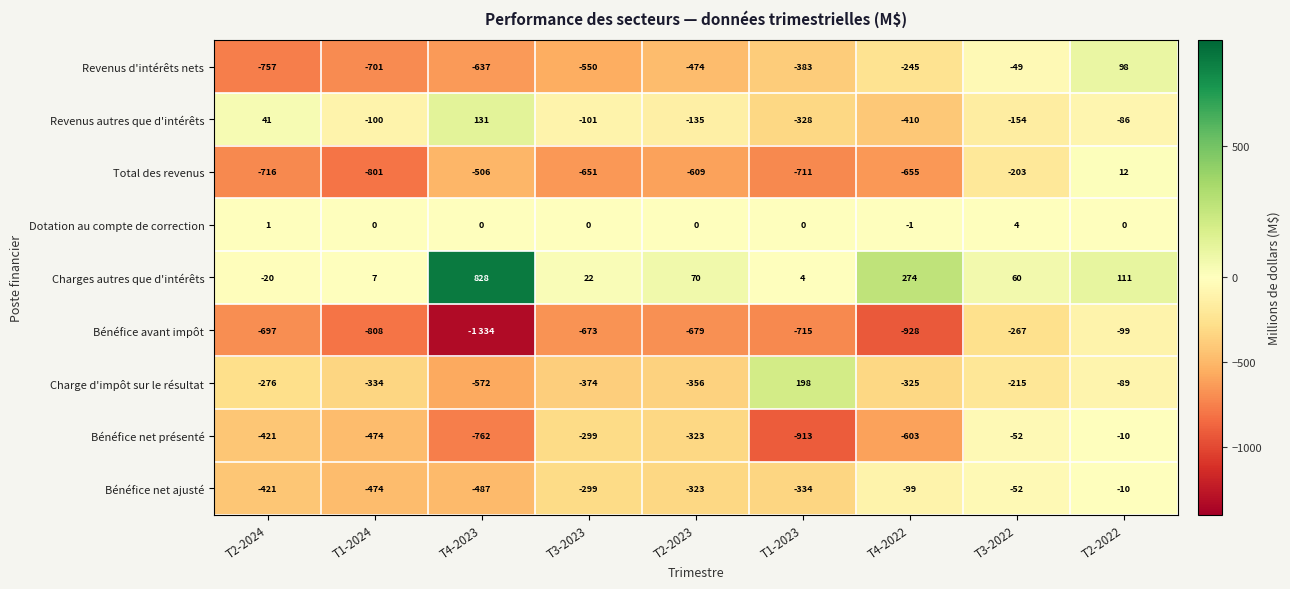

How many data points in Bénéfice net ajusté are above -323?

4